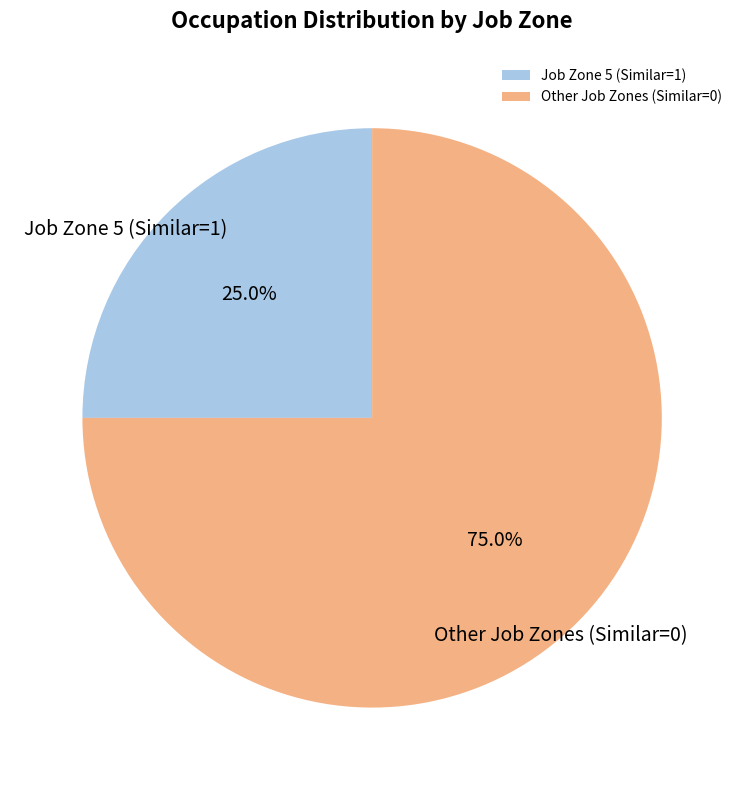

Which category has the biggest portion of the pie?

Other Job Zones (Similar=0)